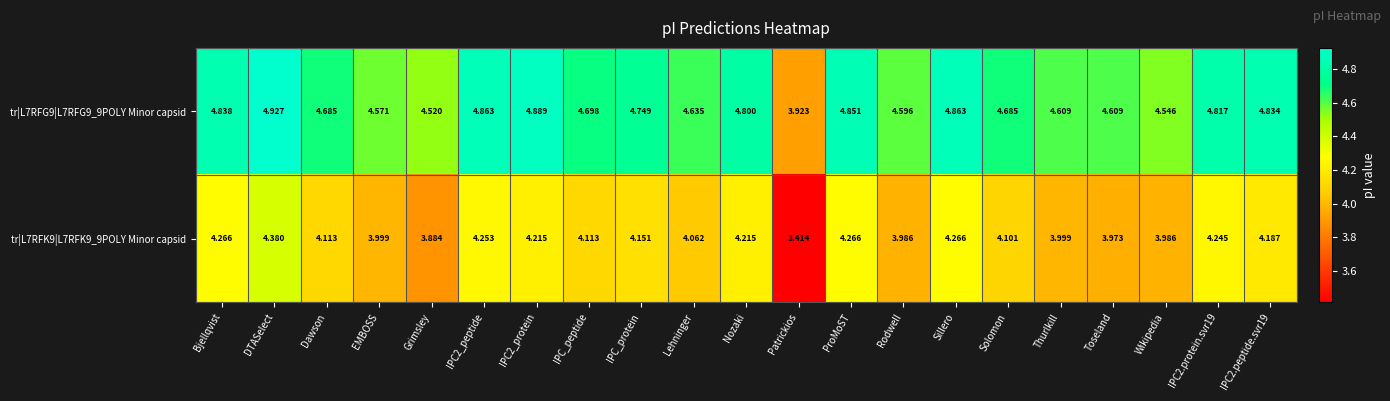

Which series has the largest total across all categories?

tr|L7RFG9|L7RFG9_9POLY Minor capsid